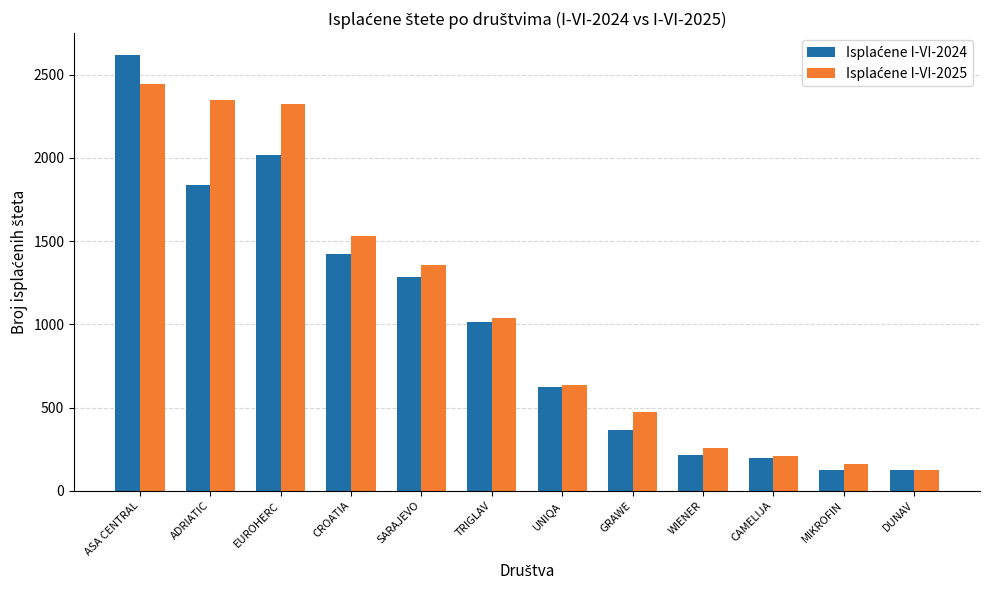

What is the total value across all series at UNIQA?

1263